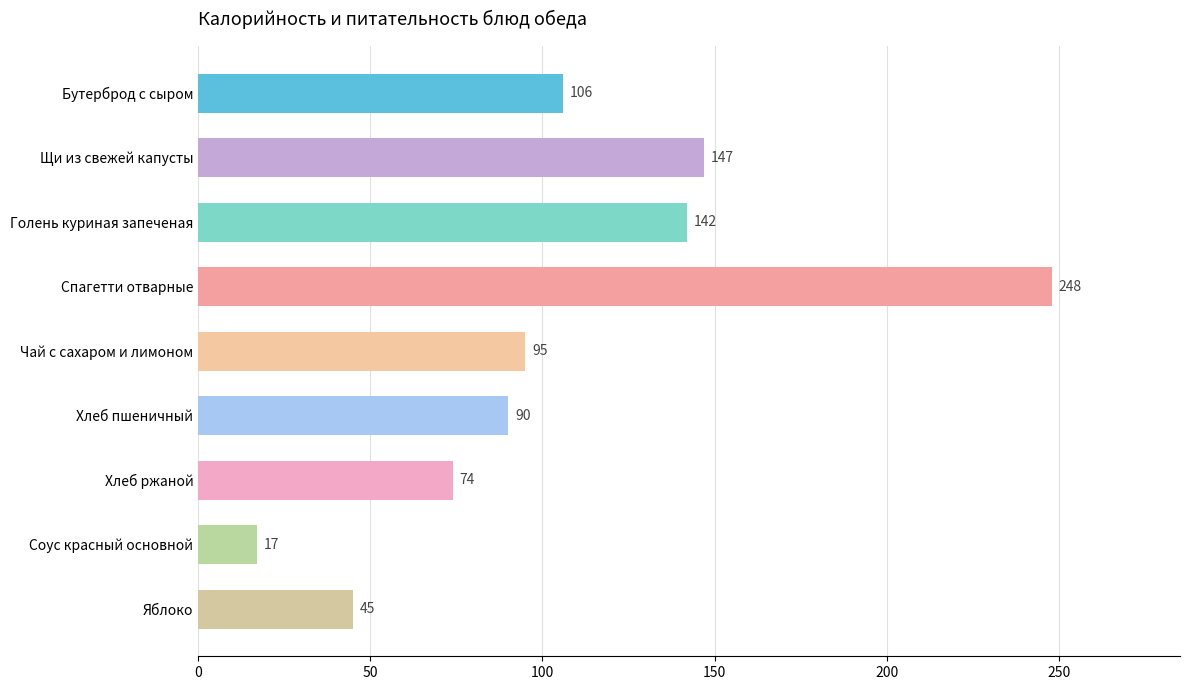

Reading top to bottom, extract all data points from this chart.

Бутерброд с сыром=106	Щи из свежей капусты=147	Голень куриная запеченая=142	Спагетти отварные=248	Чай с сахаром и лимоном=95	Хлеб пшеничный=90	Хлеб ржаной=74	Соус красный основной=17	Яблоко=45